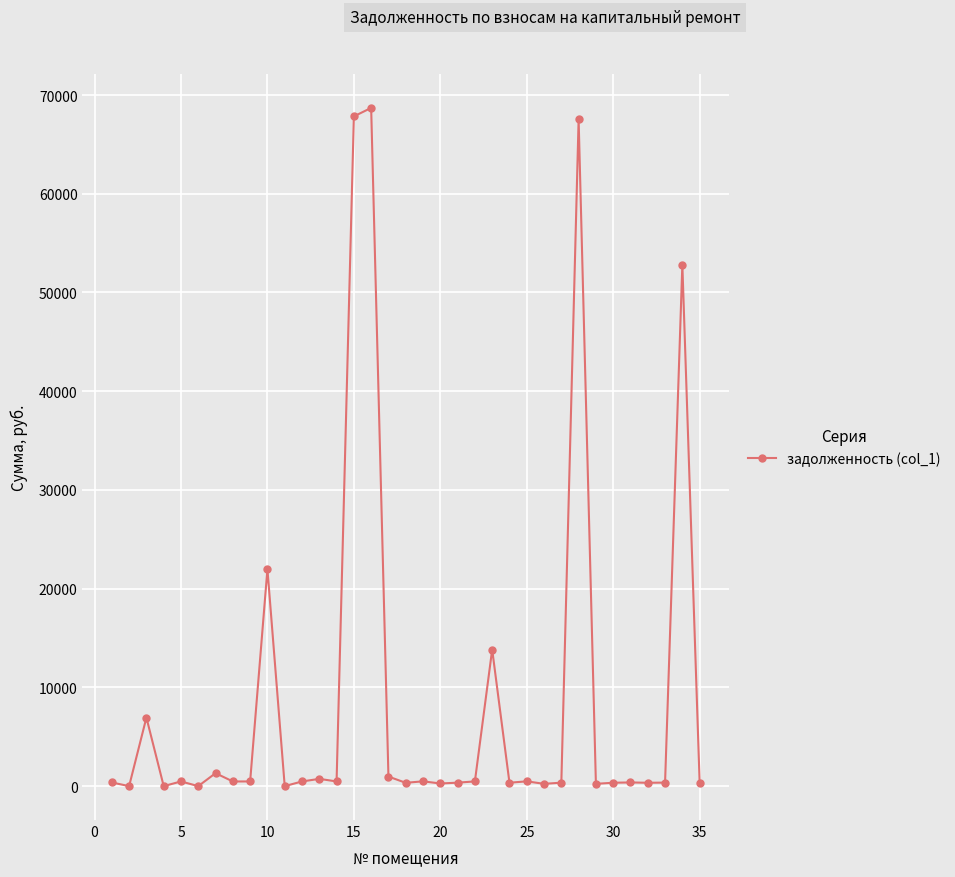

What is the difference between the second highest and second lowest values?

67836.1